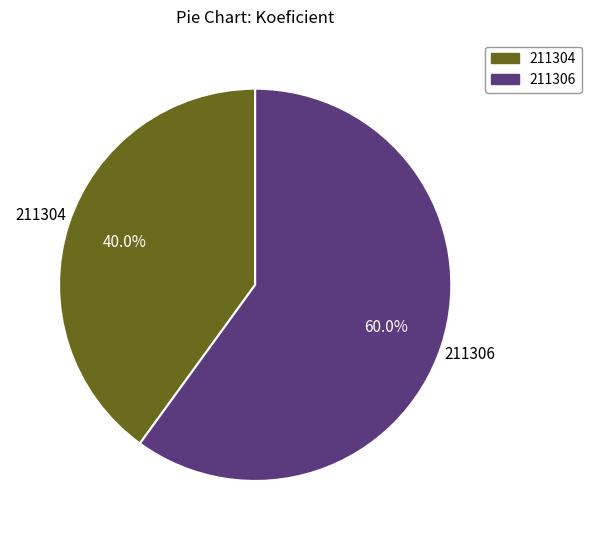

True or false: 211304 accounts for 51% of the total.

False